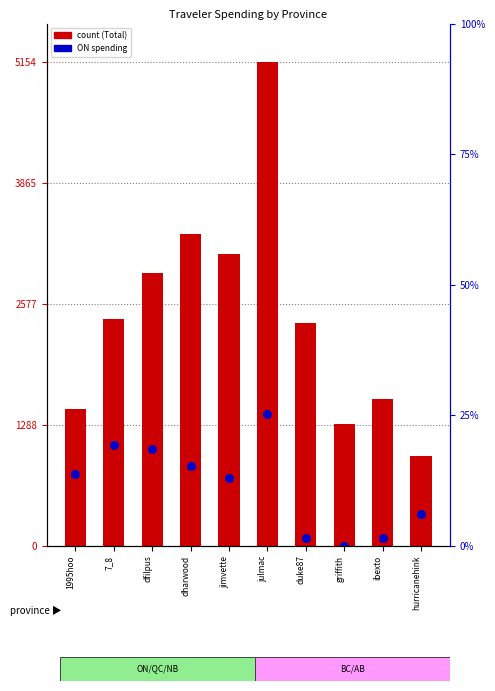

At how many categories does at least one series exceed 2639?

4